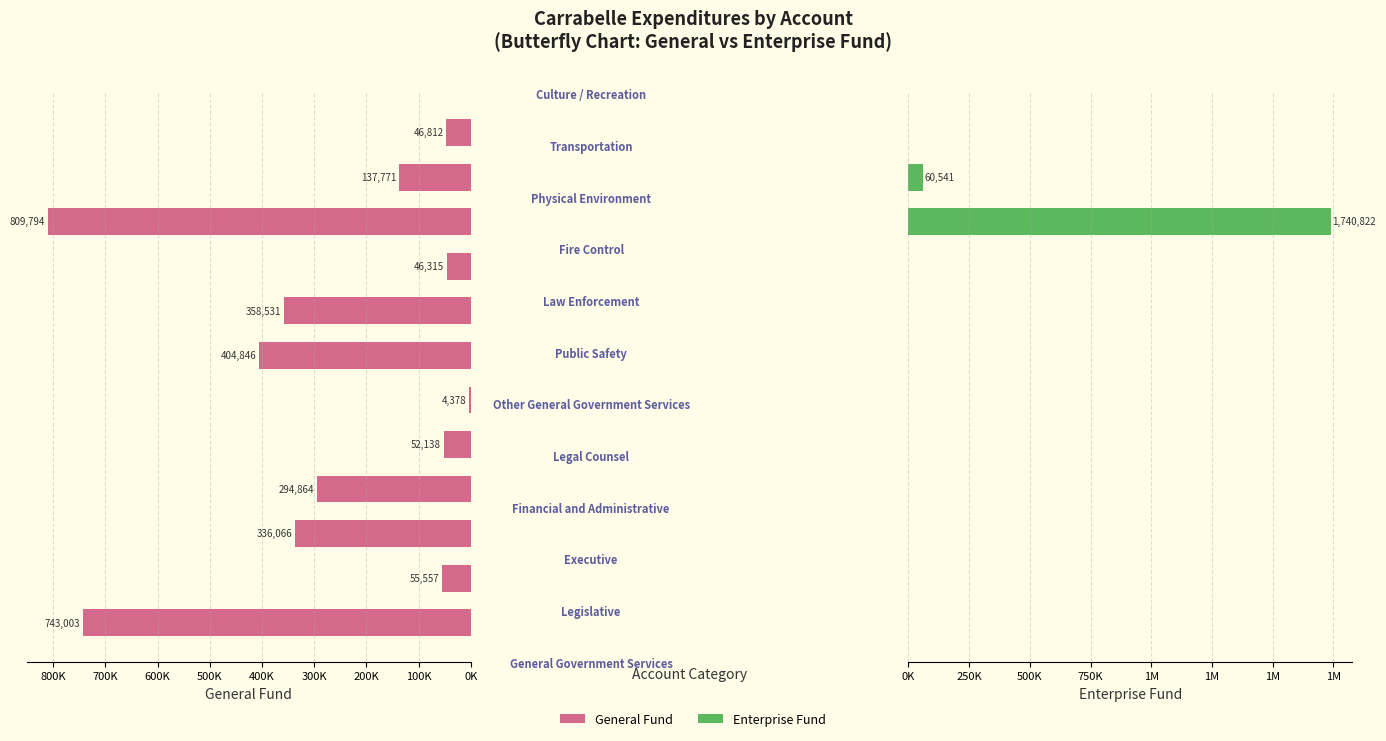

Does the chart contain stacked bars?

No